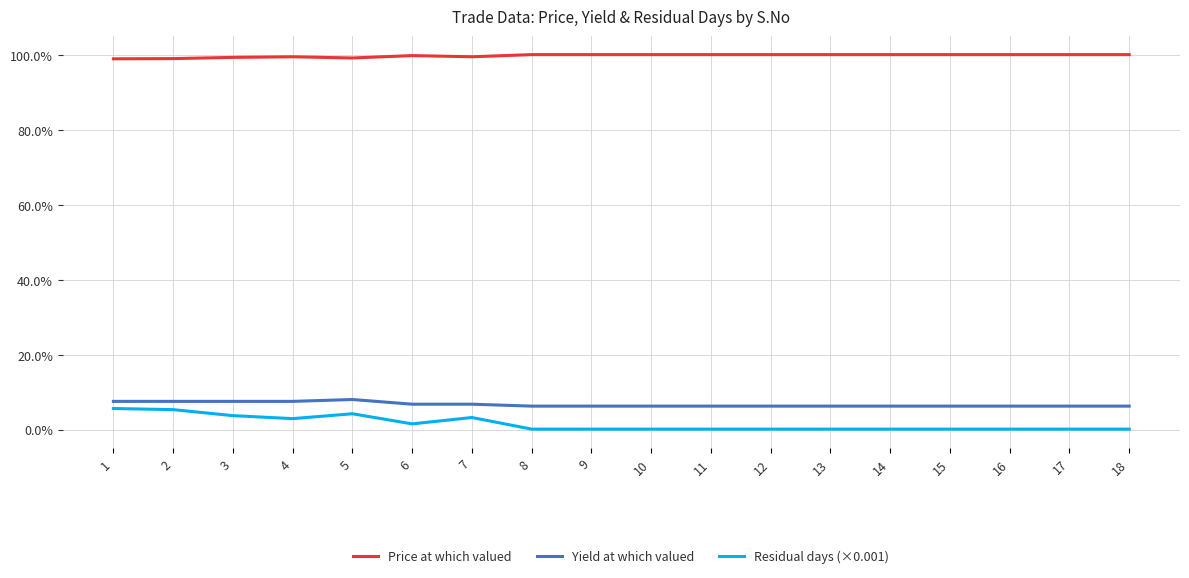

Where is Yield at which valued nearest to the value 0?

8